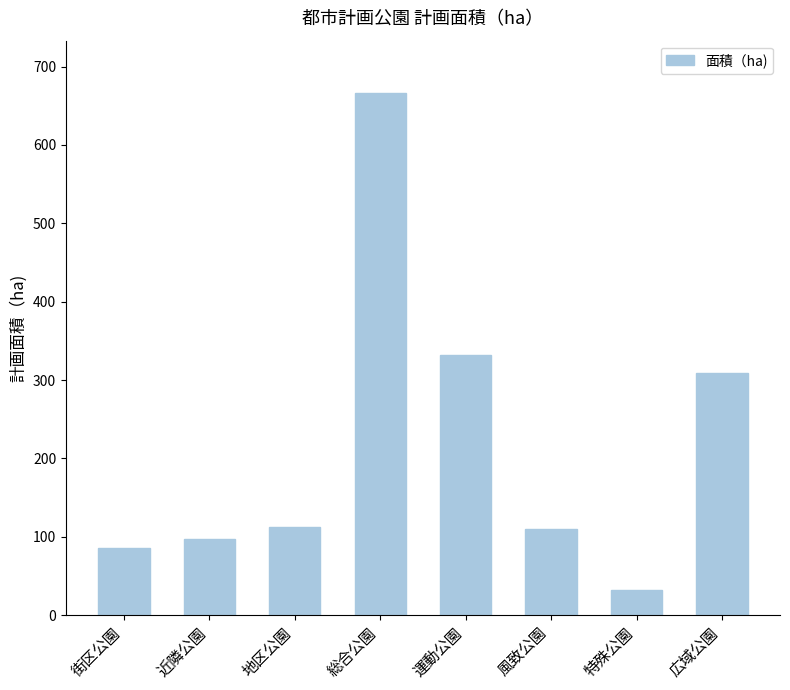

Between 広域公園 and 地区公園, which is larger?

広域公園